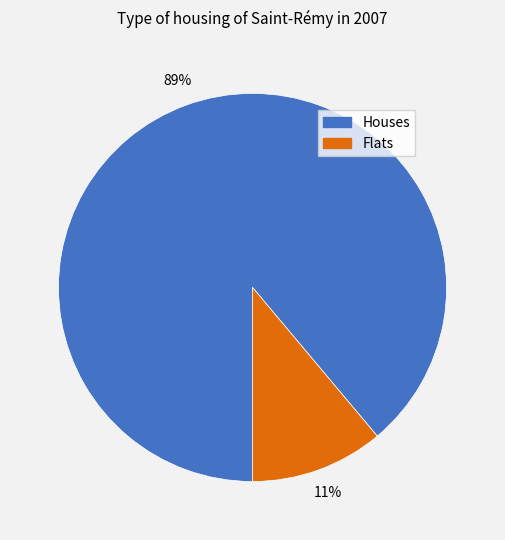

To the nearest percent, what is the average slice percentage?

50%